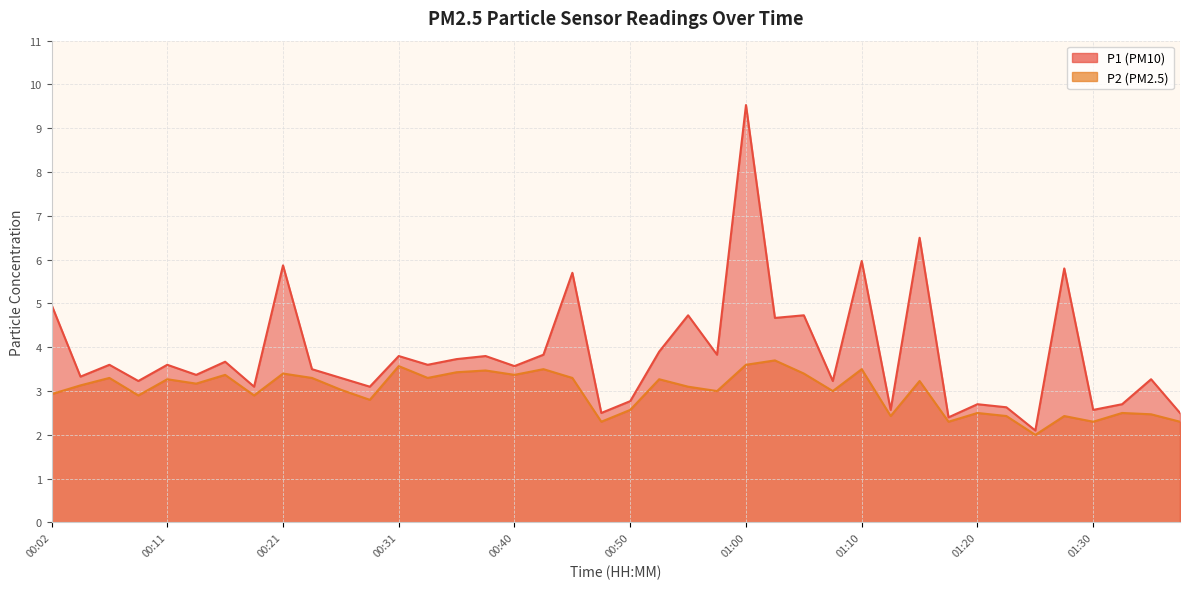

What is the average value of the P2 series?

3.0